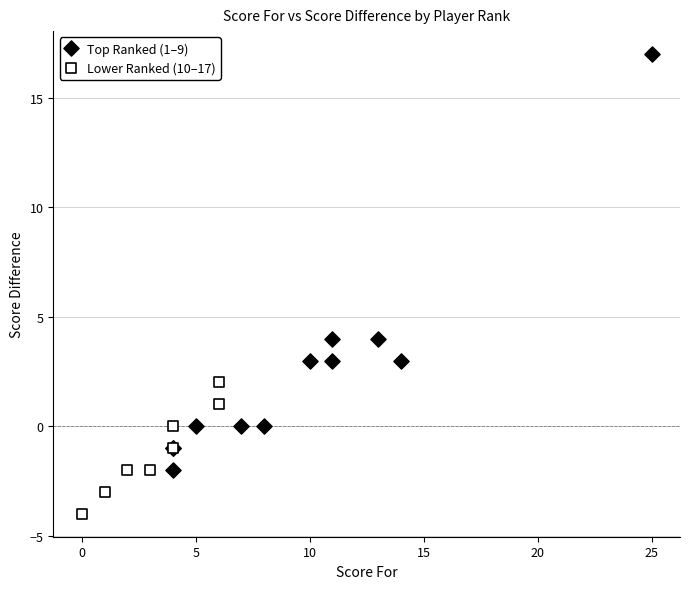

Which series contains the lowest Y value?

Lower Ranked (10–17)